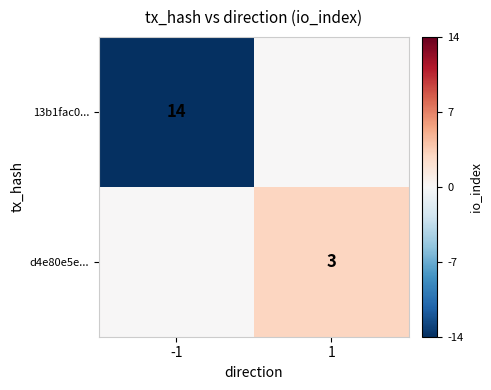

Count the number of data series in this chart.

2